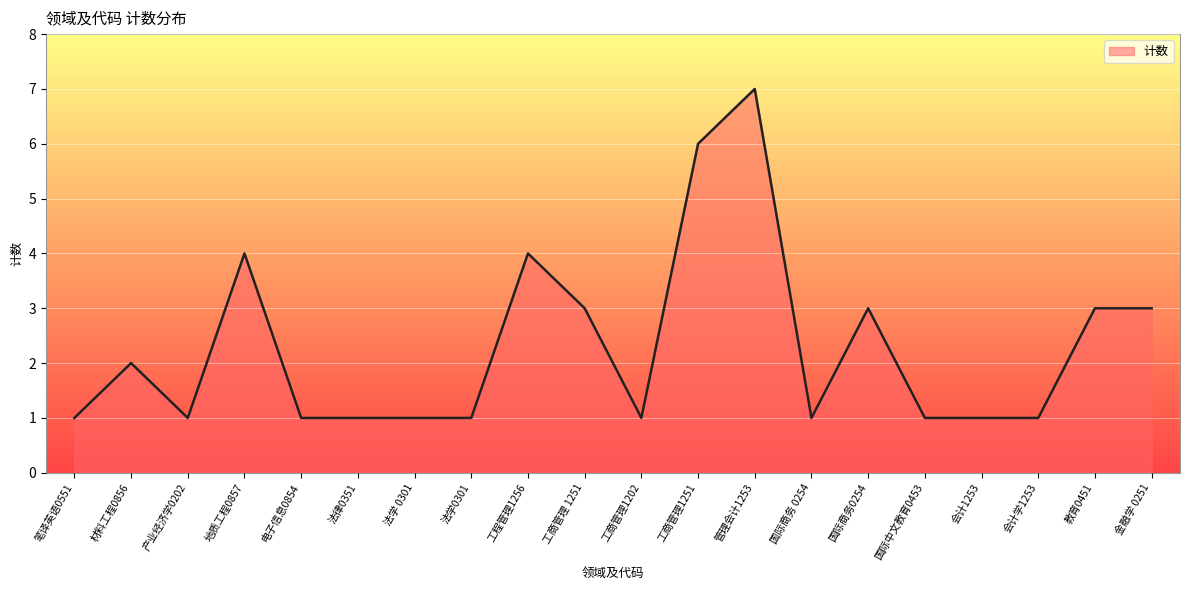

What position from the left is 工商管理 1251?

10